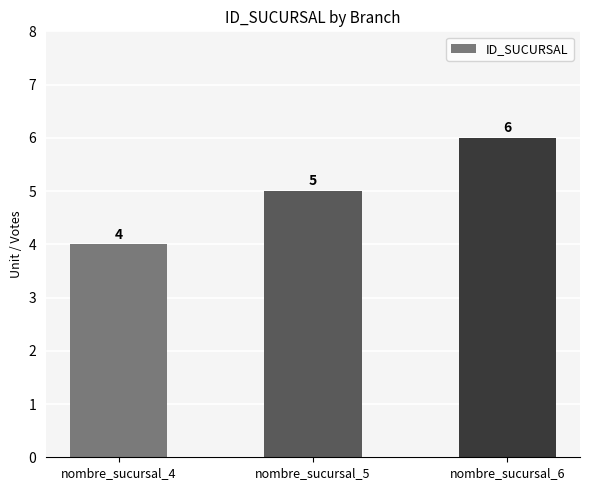

Which category has the lowest value across all series?

nombre_sucursal_4